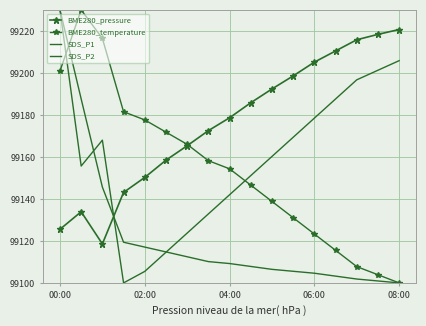

Which series has the largest range (max minus min)?

BME280_temperature